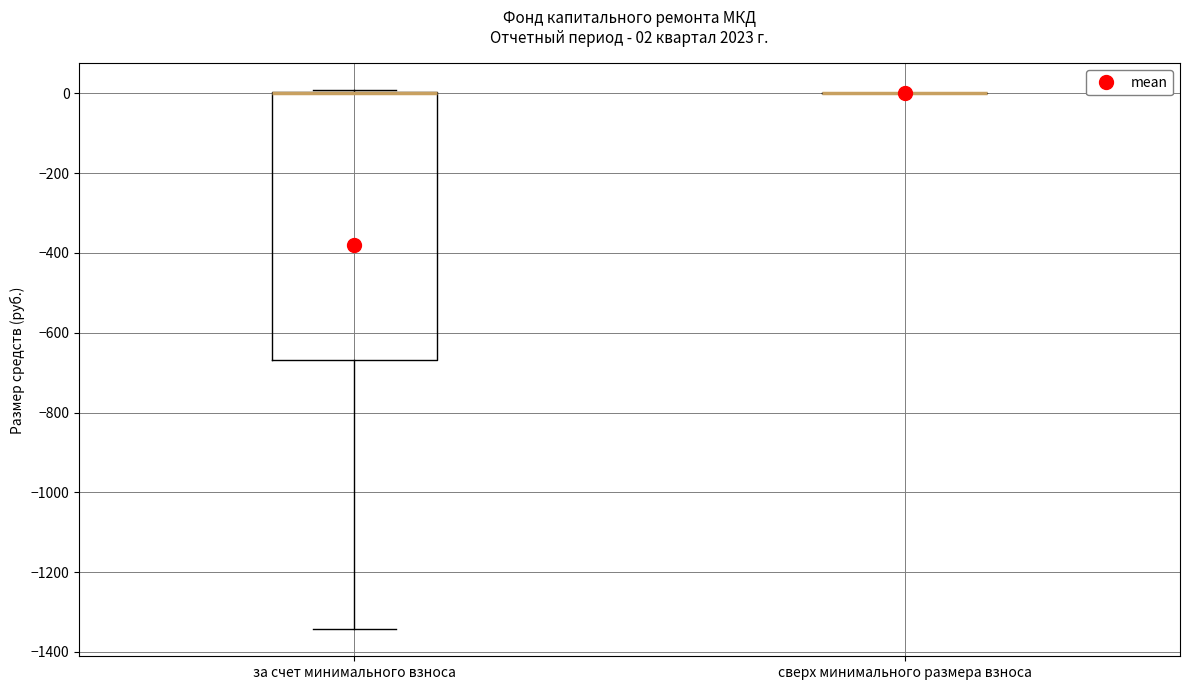

Comparing the boxes themselves (not the whiskers), which one is the tallest?

за счет минимального взноса